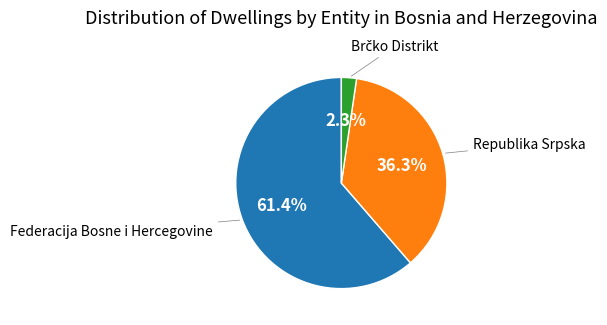

How many slices are in this pie chart?

3